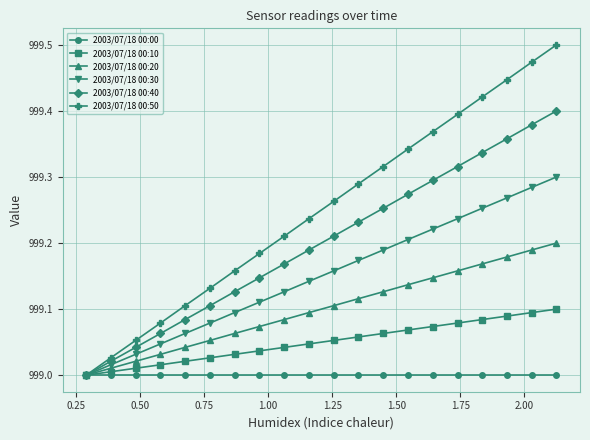

Which series has the largest total across all categories?

2003/07/18 00:50